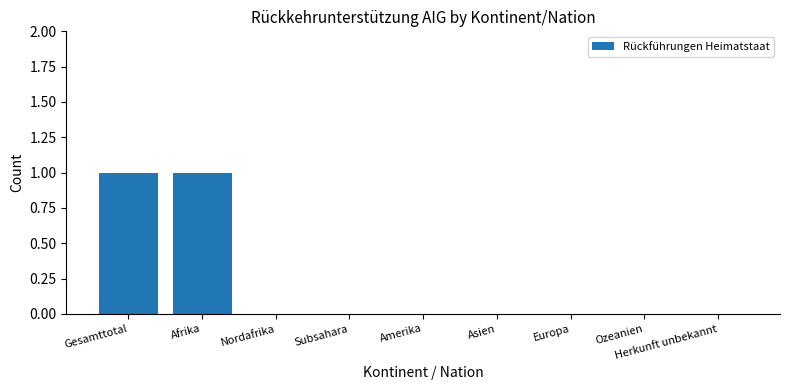

How many values are between 0 and 1?

9